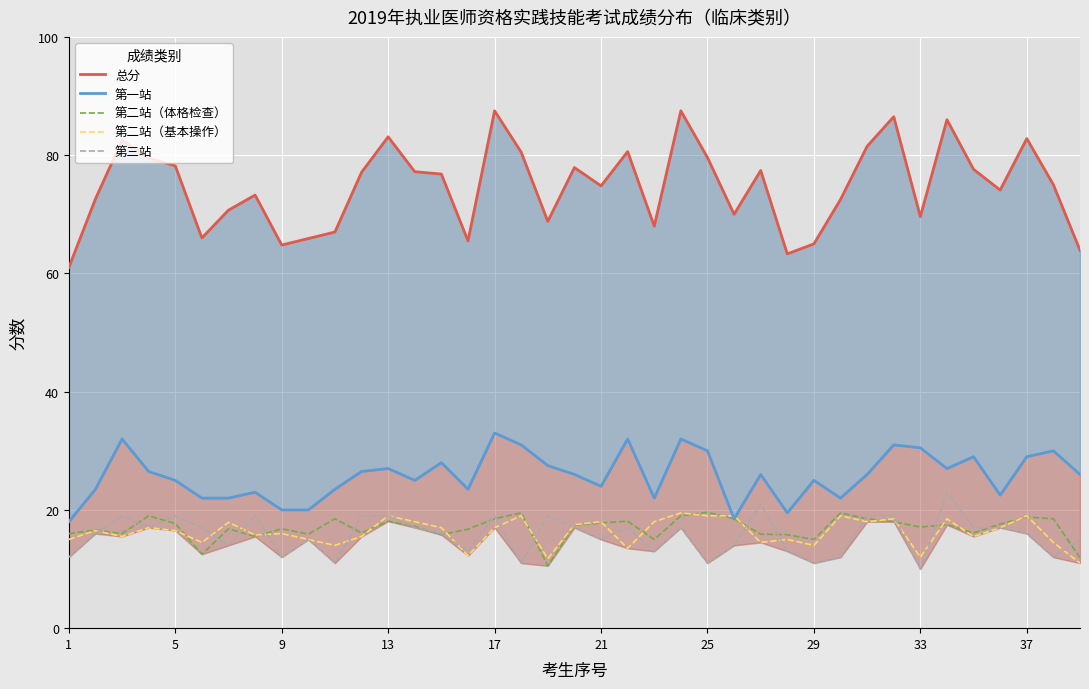

The 第三站 series shows 19.0 at 13. True or false?

True